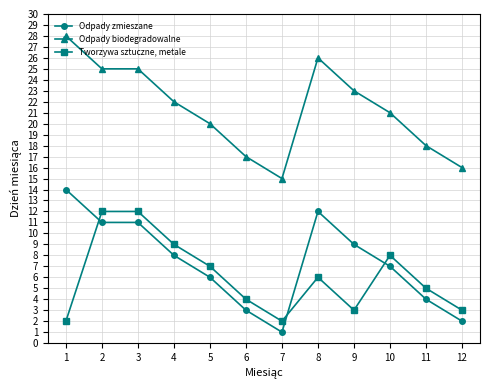

How many times do Odpady zmieszane and Tworzywa sztuczne, metale cross each other?

3